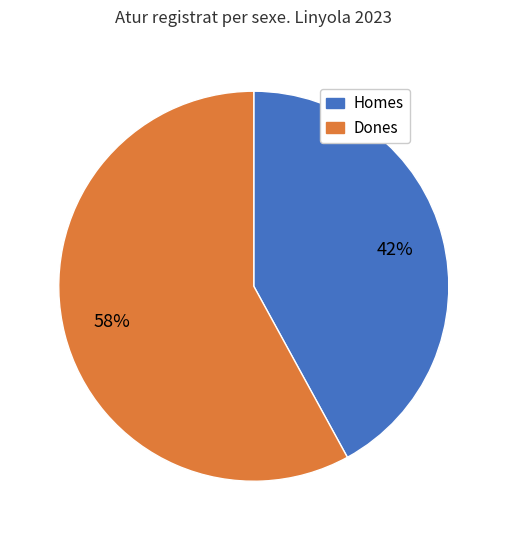

Is there any slice that represents more than half of the pie?

Yes